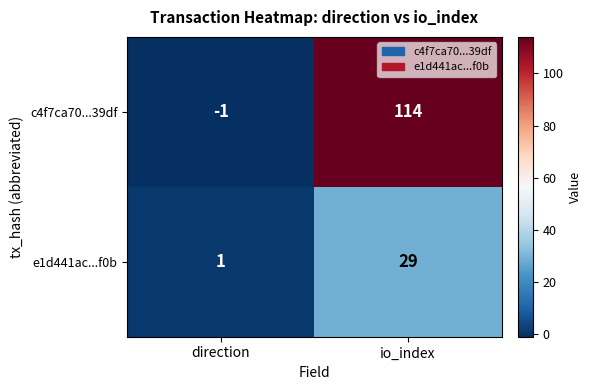

Where is c4f7ca70...39df nearest to the value 56?

direction